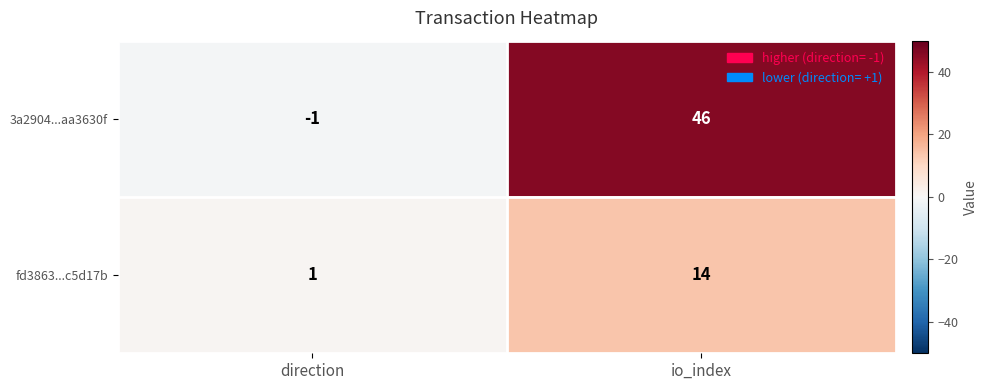

Where is fd3863...c5d17b nearest to the value 7?

direction